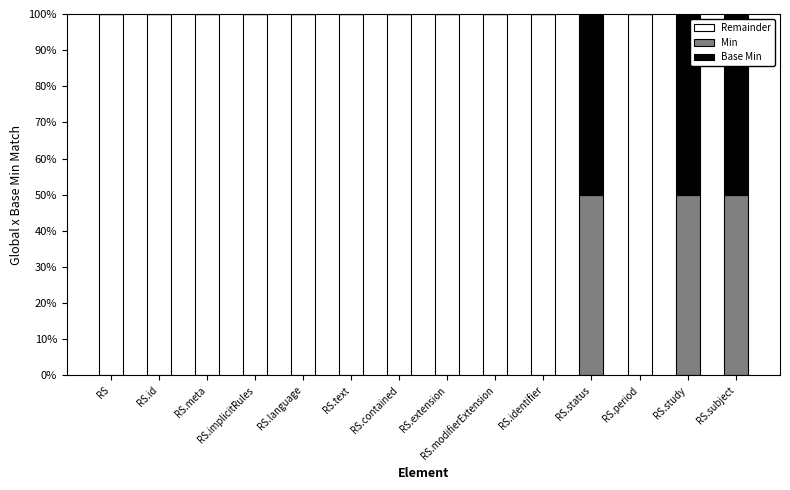

Does the chart contain stacked bars?

Yes